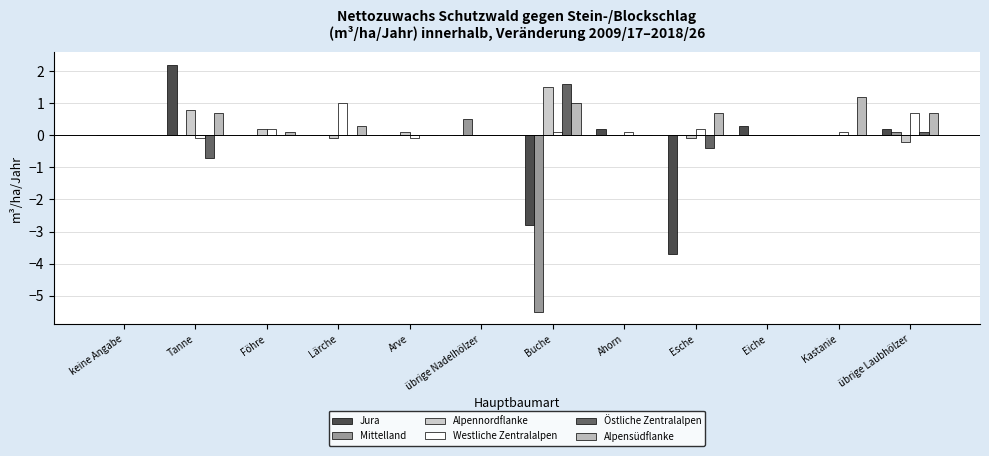

Where does the Mittelland series first go above 0?

übrige Nadelhölzer